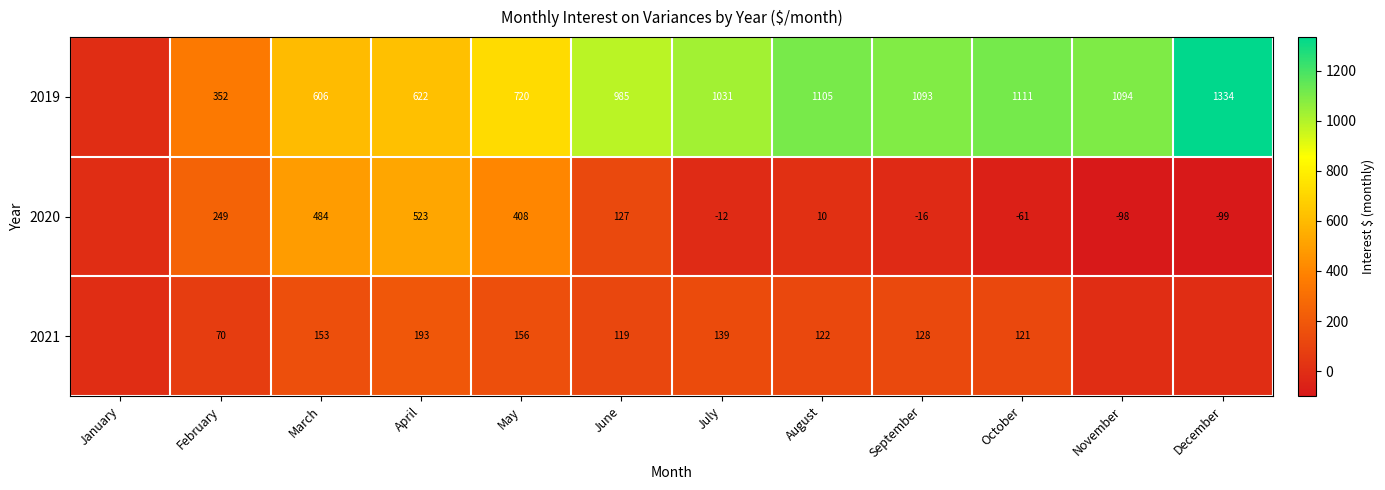

At March, list the series in order from largest to smallest.

2019, 2020, 2021